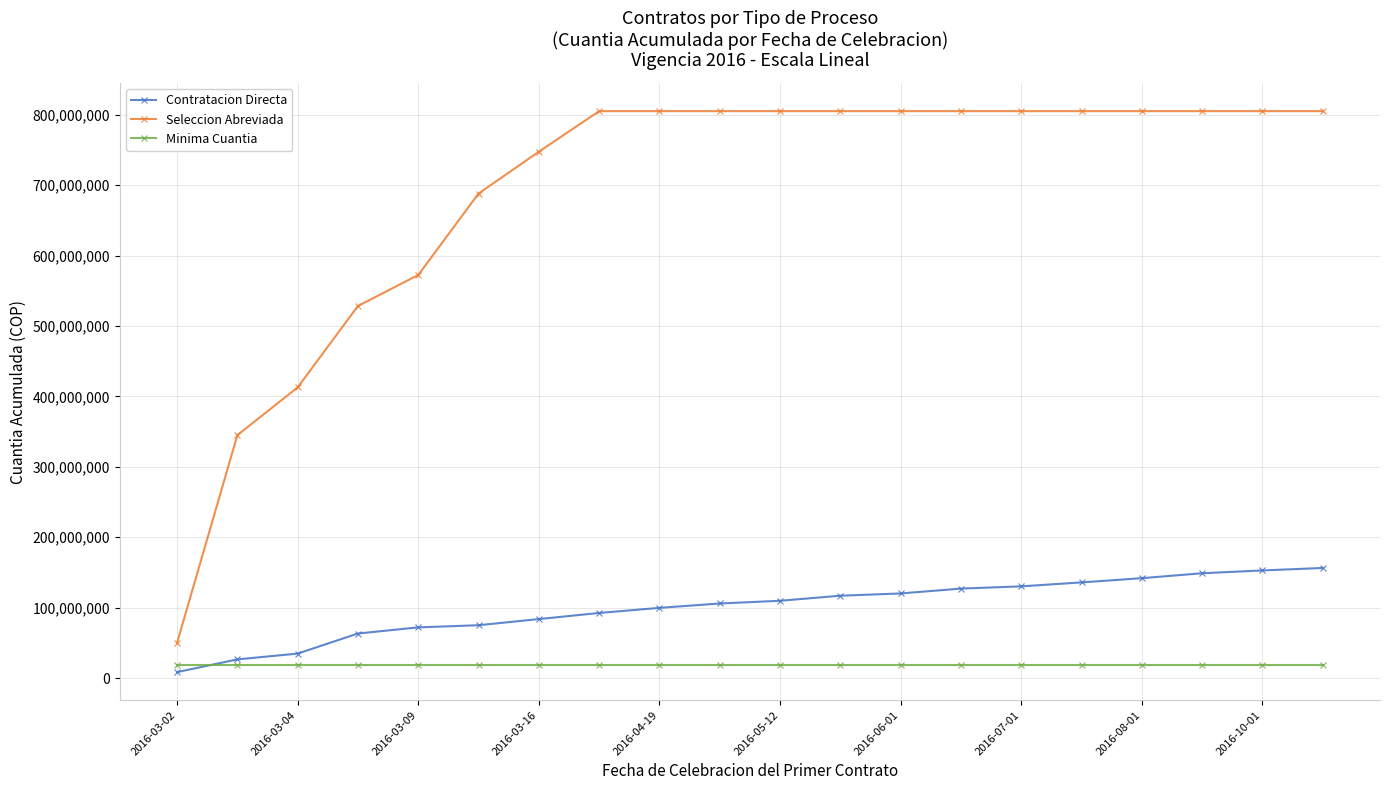

Which series has the largest total across all categories?

Seleccion Abreviada